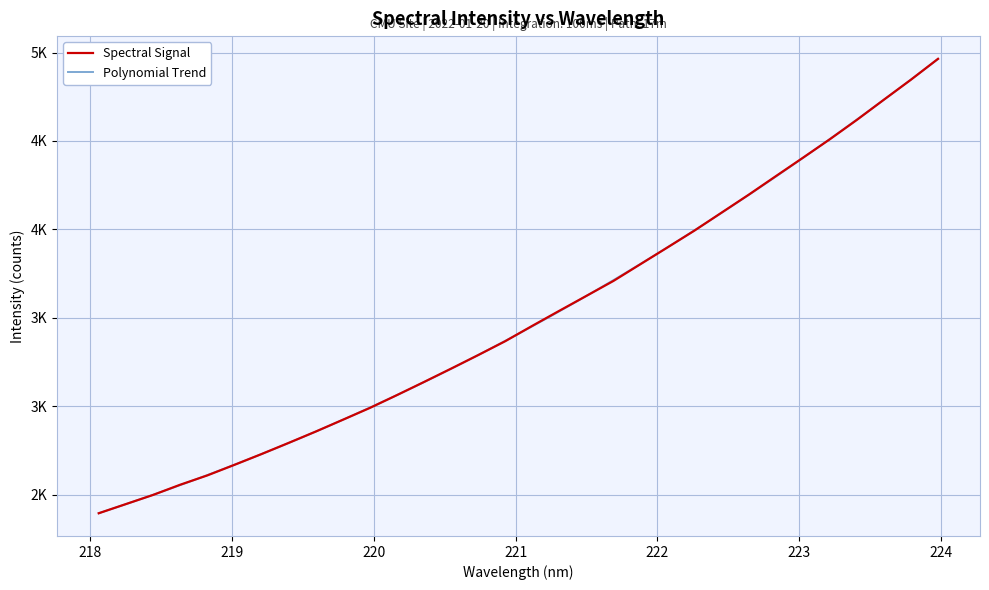

What is the average value?

3506.8